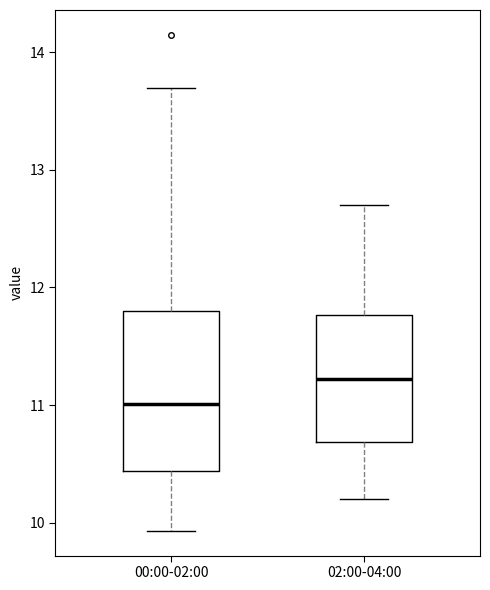

Reading left to right, transcribe this box plot: for each box, give where its median line is, the range the box spans, and where its two whiskers end, as read against the y-axis. The values are not printed on the chart, so give them approximately, as read against the axis.

00:00-02:00: median 11.0, box 10.4 to 11.8, whiskers 9.9 to 13.7
02:00-04:00: median 11.2, box 10.7 to 11.8, whiskers 10.2 to 12.7